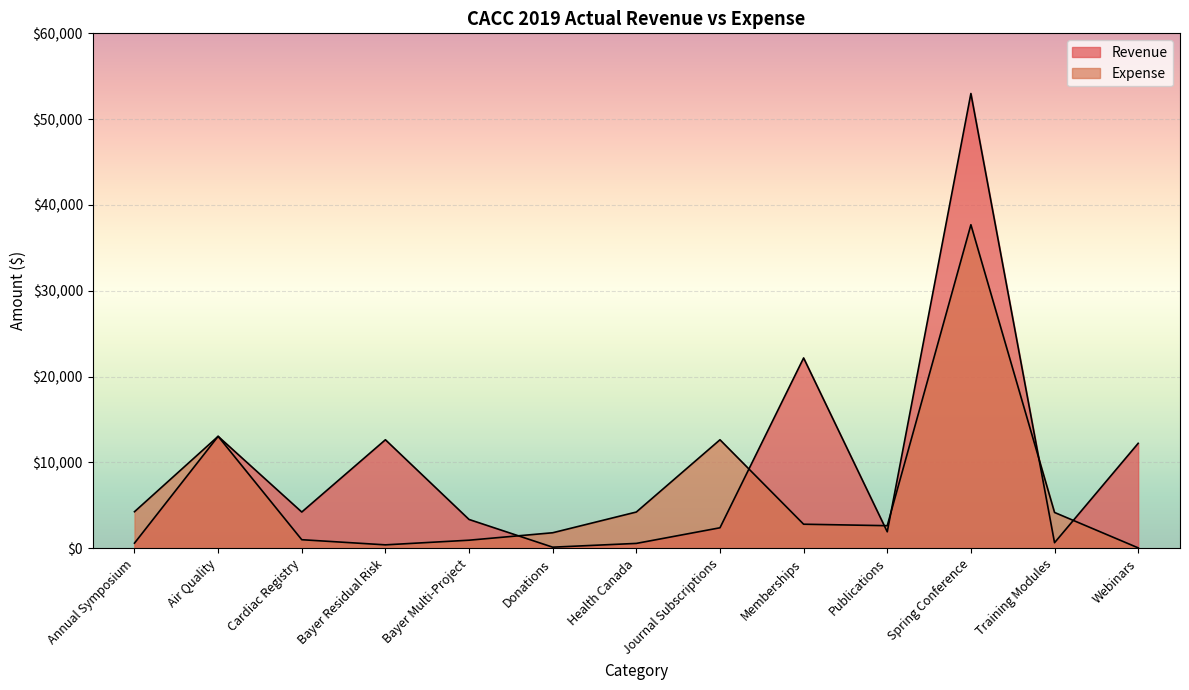

How many interior local valleys does the Revenue series have?

4